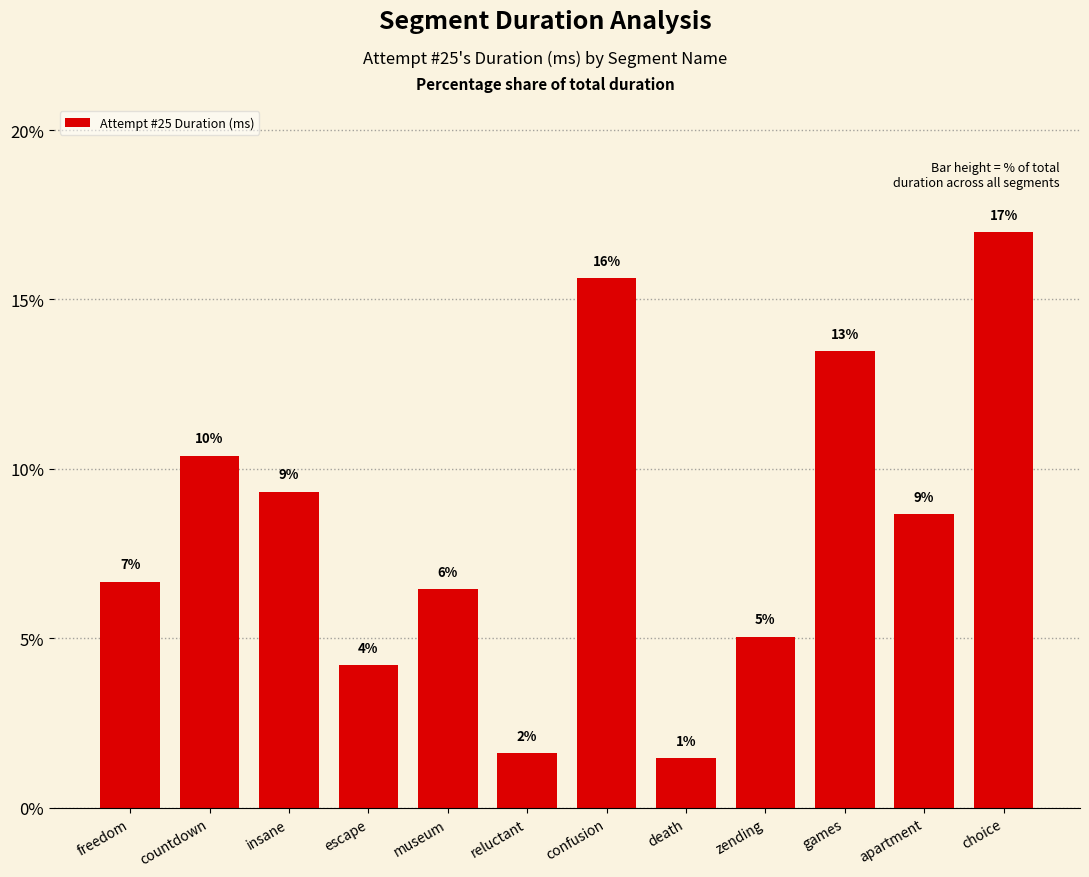

What position from the left is confusion?

7